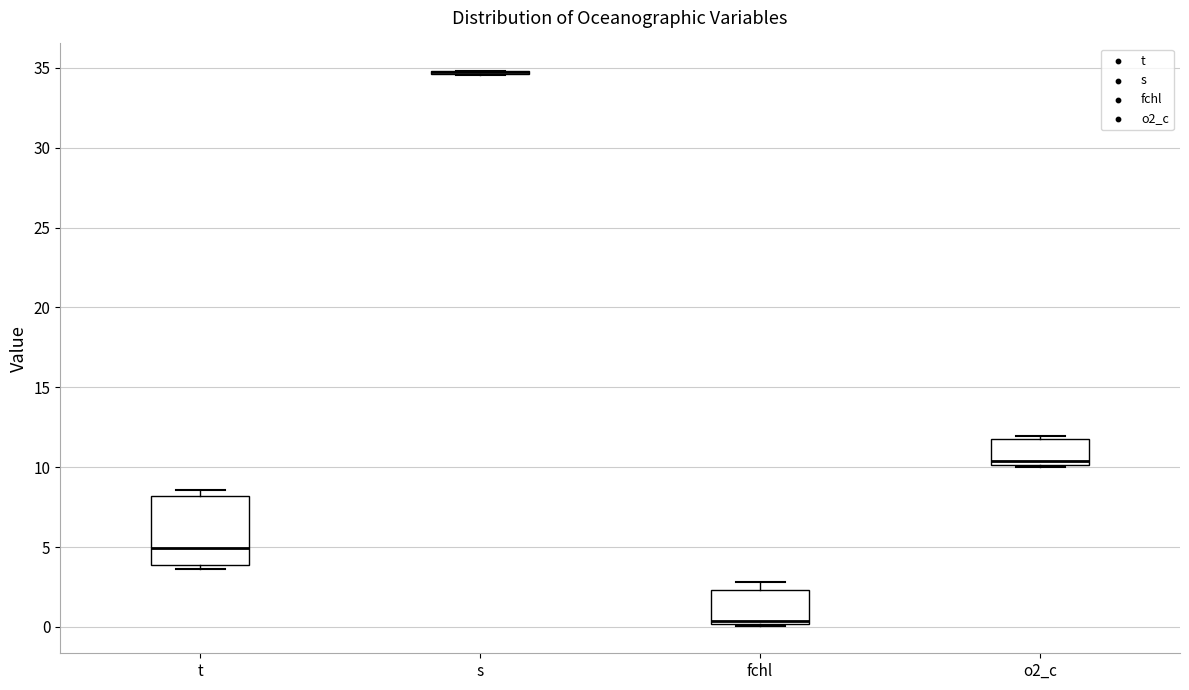

Reading left to right, transcribe this box plot: for each box, give where its median line is, the range the box spans, and where its two whiskers end, as read against the y-axis. The values are not printed on the chart, so give them approximately, as read against the axis.

t: median 5.0, box 4.0 to 8.0, whiskers 3.5 to 8.5
s: box collapsed to a line at 34.5, whiskers 34.5 to 35.0
fchl: median 0.5, box 0.0 to 2.5, whiskers 0.0 to 3.0
o2_c: median 10.5, box 10.0 to 11.5, whiskers 10.0 to 12.0